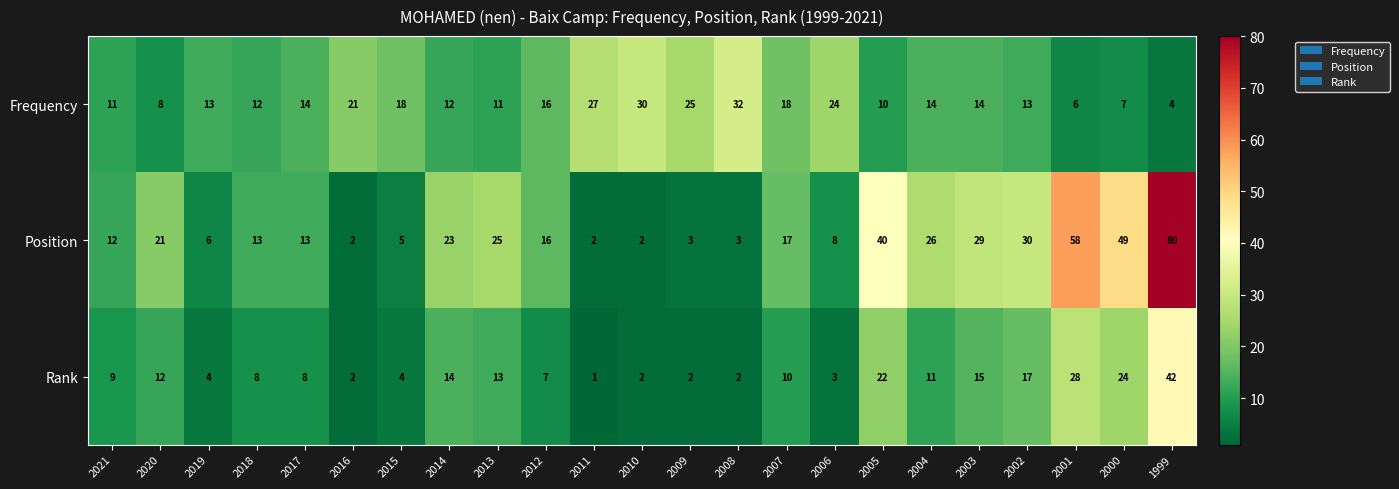

What is the difference between the maximum and second lowest values in the Frequency series?

26